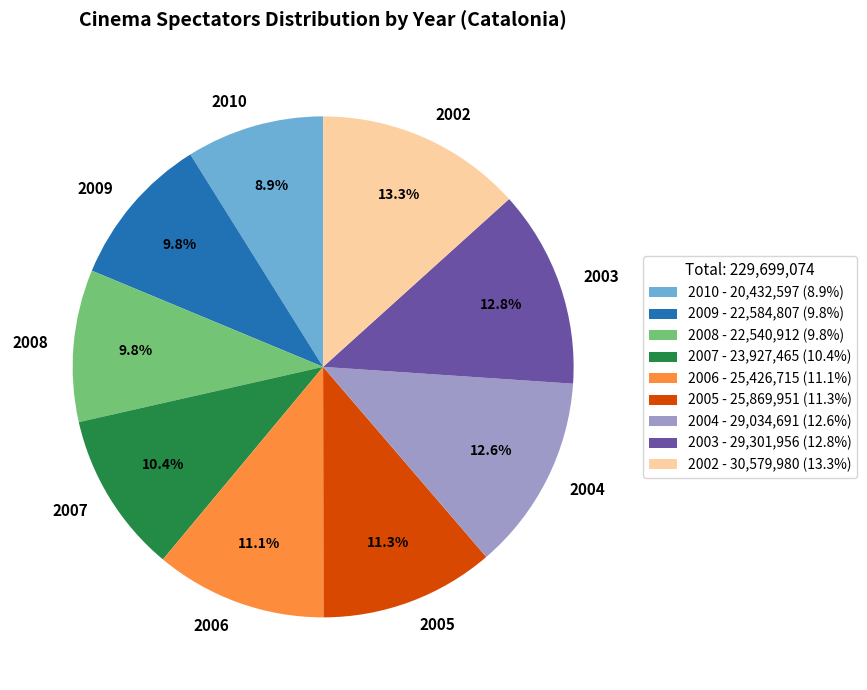

Is it true that 2009 is 22% of the pie?

False